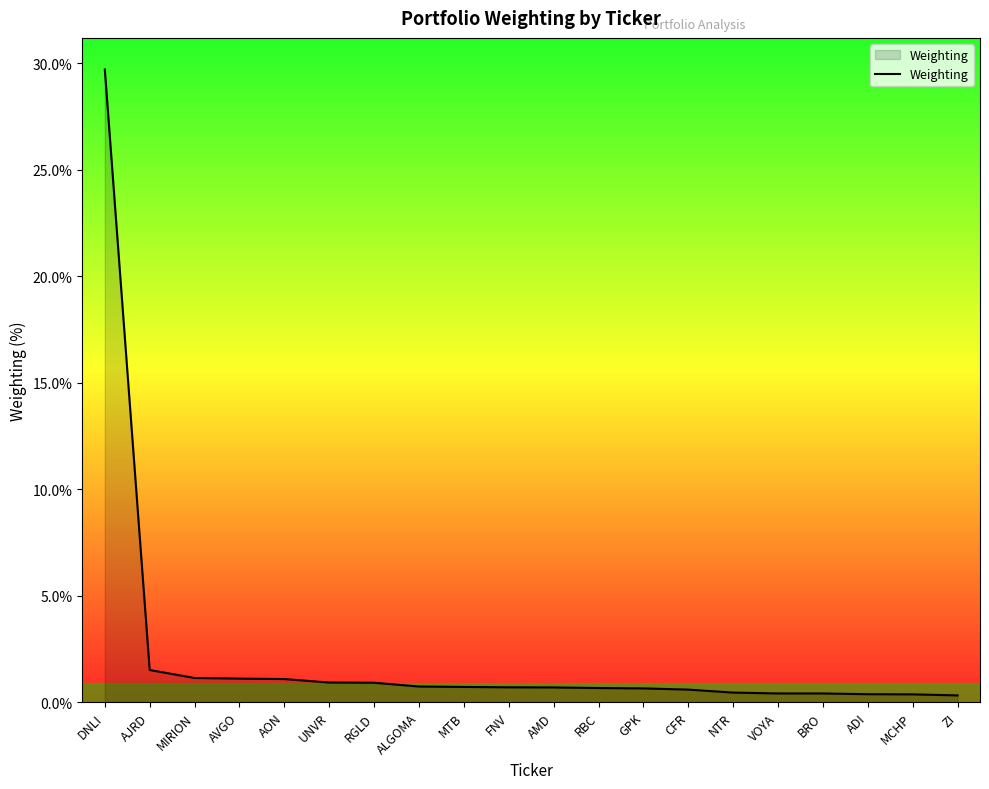

What value does the data have at RBC?

0.7